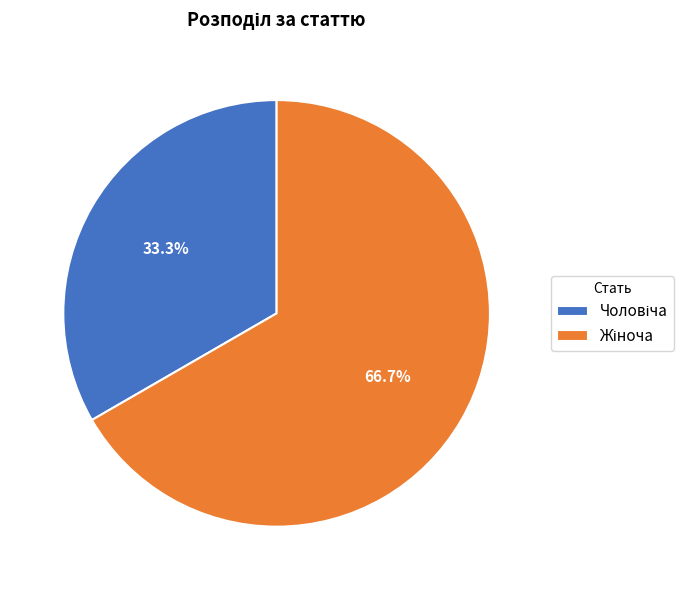

Is there any slice that represents more than half of the pie?

Yes